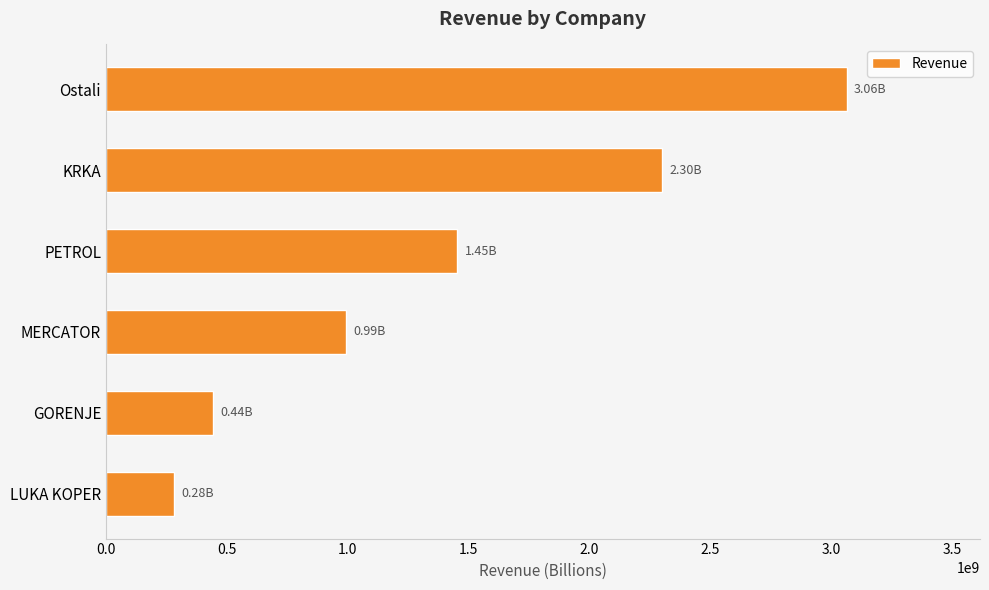

List the labels in order of value, largest first.

Ostali, KRKA, PETROL, MERCATOR, GORENJE, LUKA KOPER